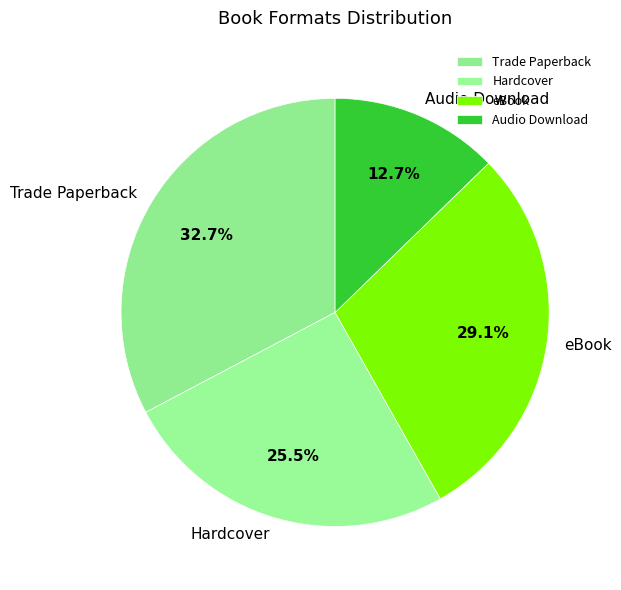

Is it true that Audio Download is 13% of the pie?

True